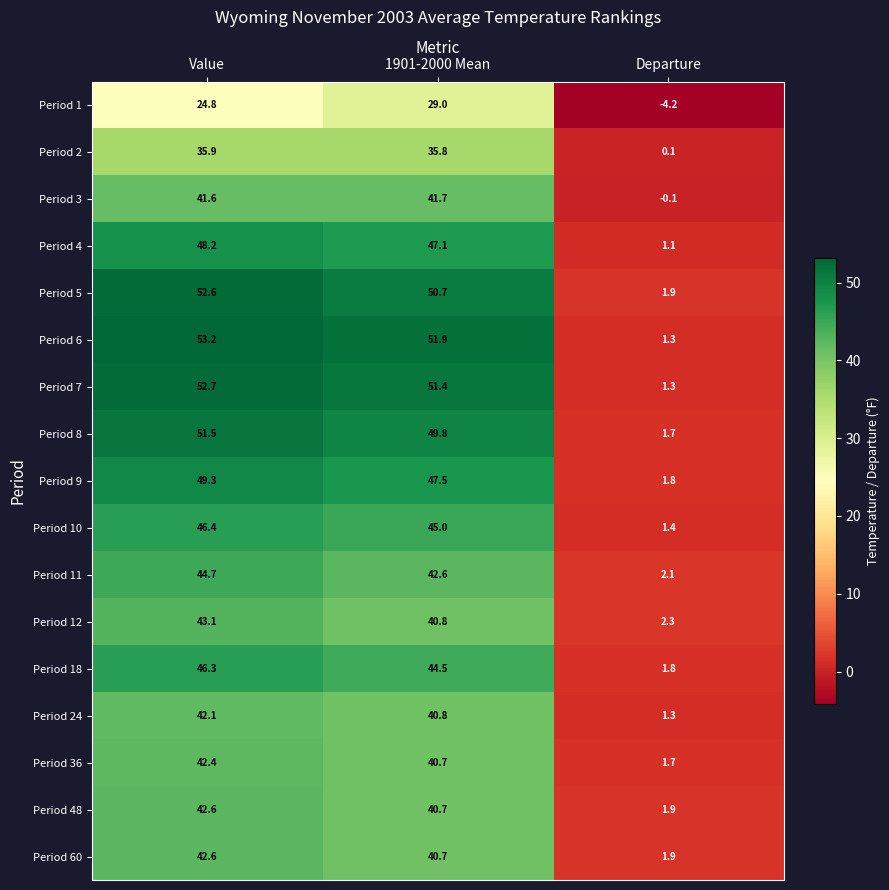

Which category has the highest value in the Period 7 series?

Value